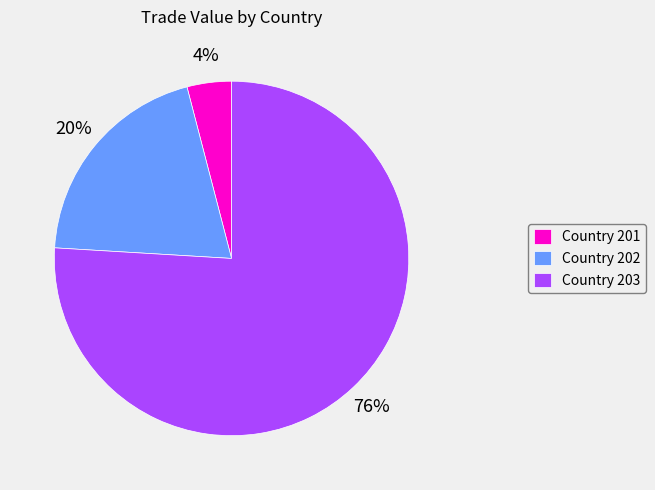

Between Country 201 and Country 202, which is larger?

Country 202